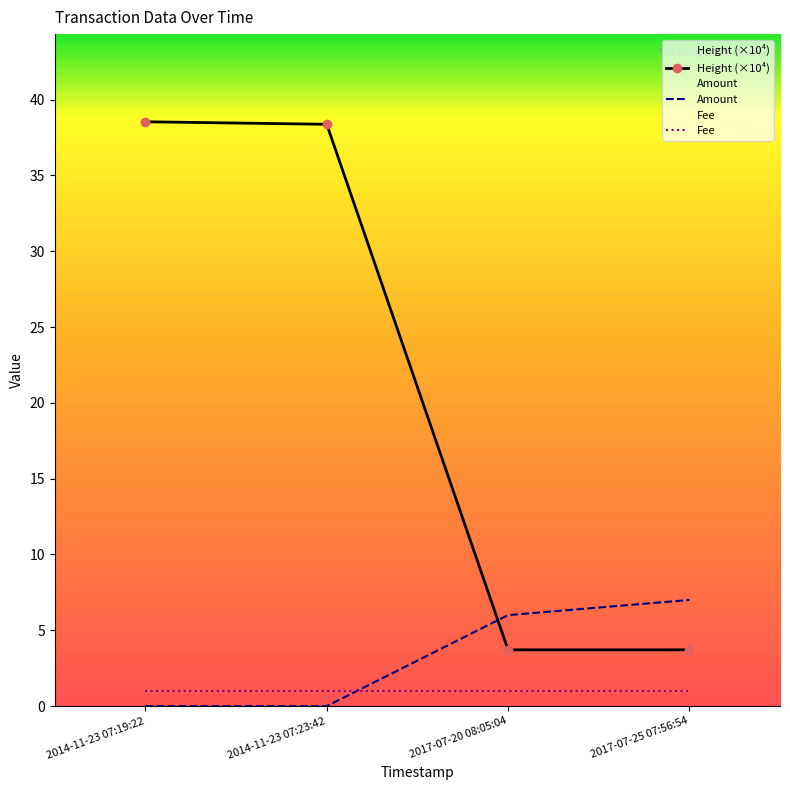

How many times do Height (×10⁴) and Amount cross each other?

1